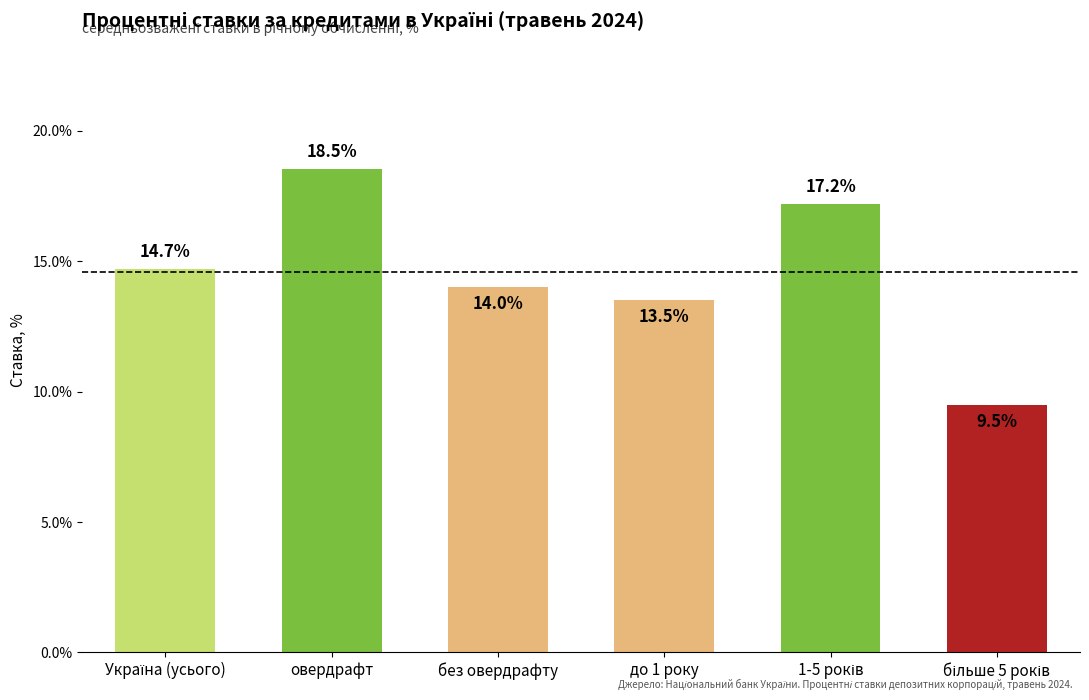

At which label is the value closest to 14?

без овердрафту